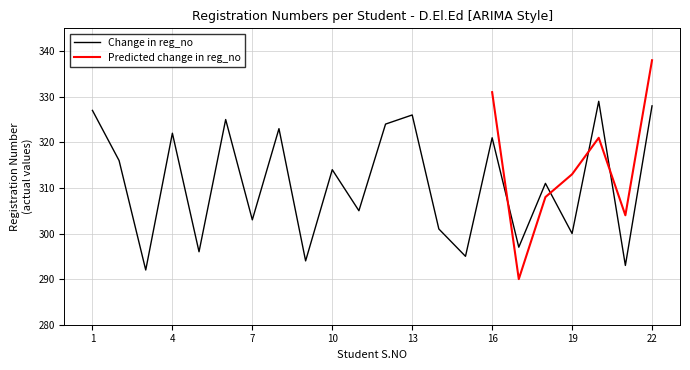

What is the highest value of the Change in reg_no series?

329